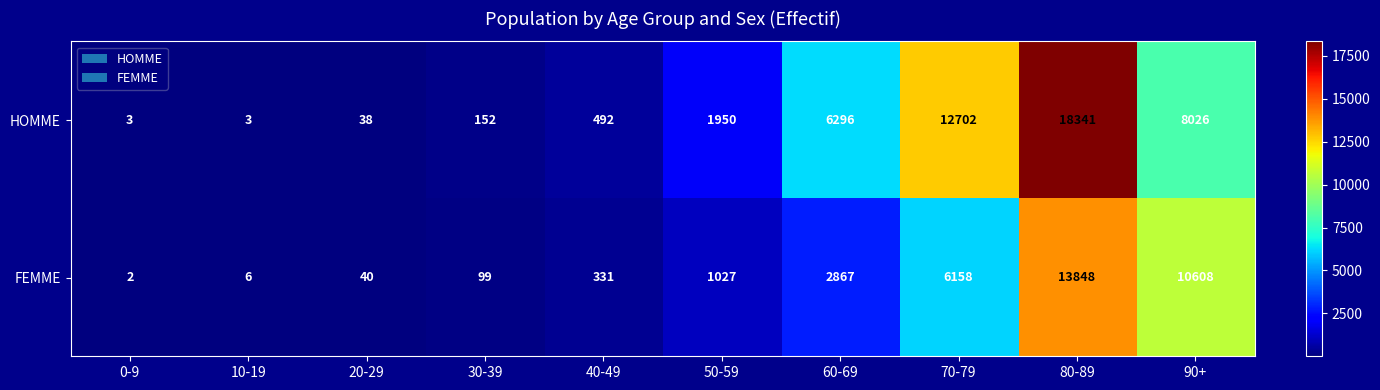

At how many categories does at least one series exceed 13830?

1